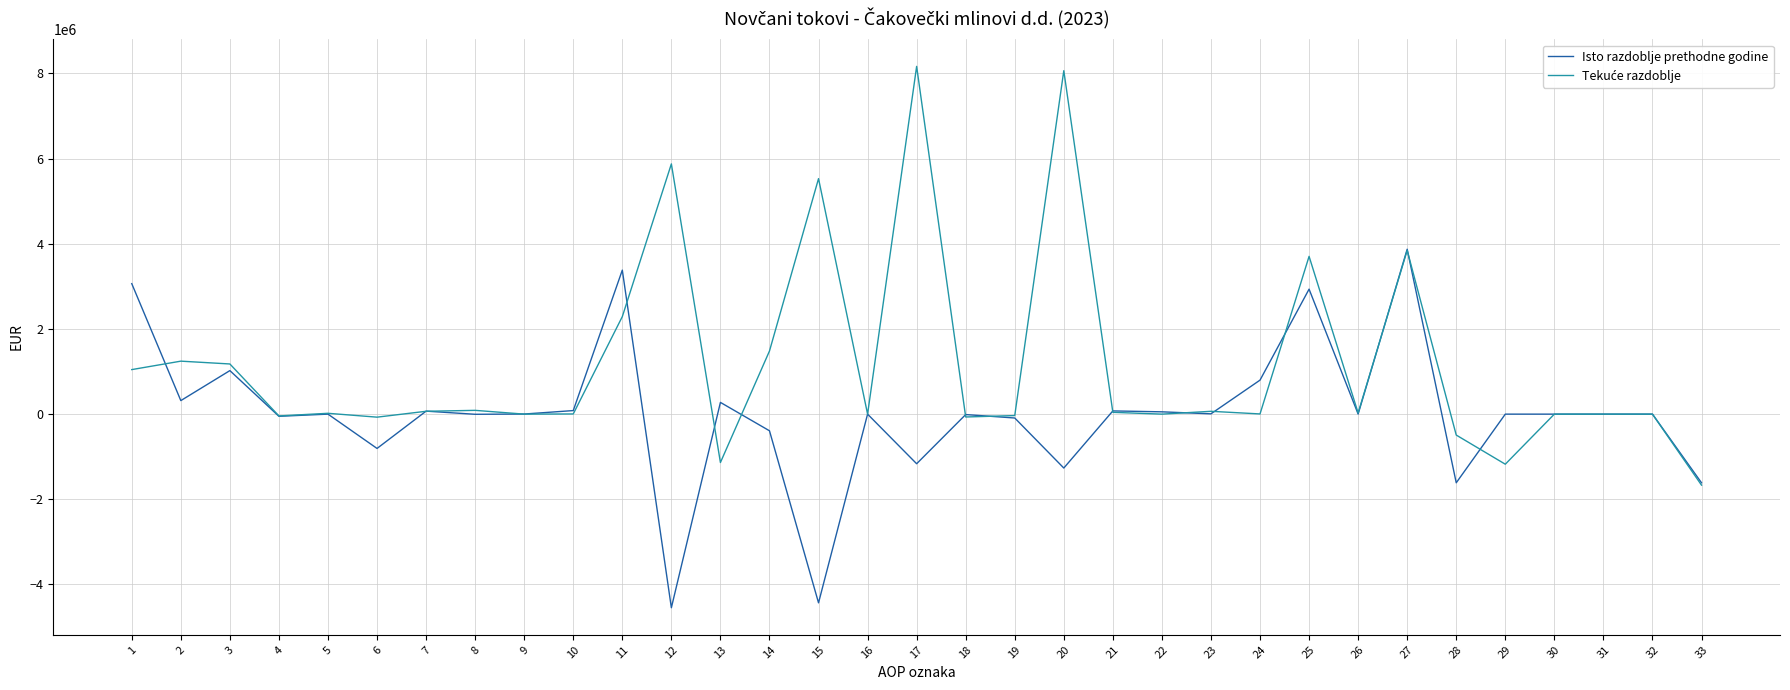

At which category is the sum across all series the highest?

27